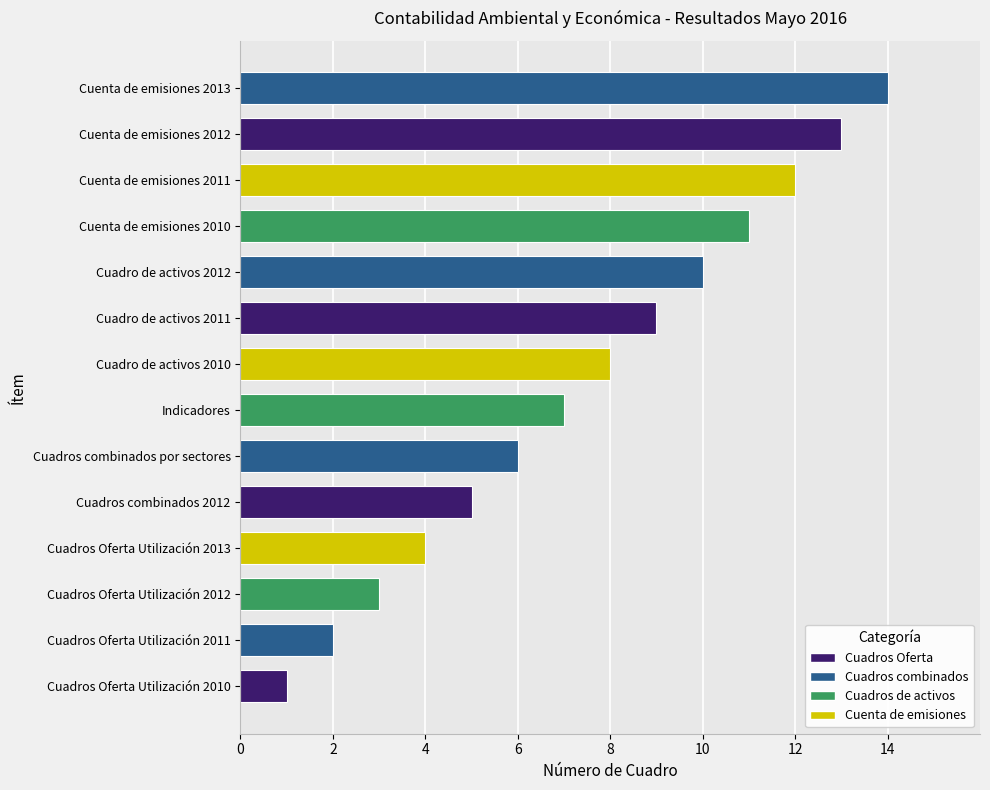

Which has a higher value, Cuadros Oferta Utilización 2010 or Cuadros Oferta Utilización 2011?

Cuadros Oferta Utilización 2011